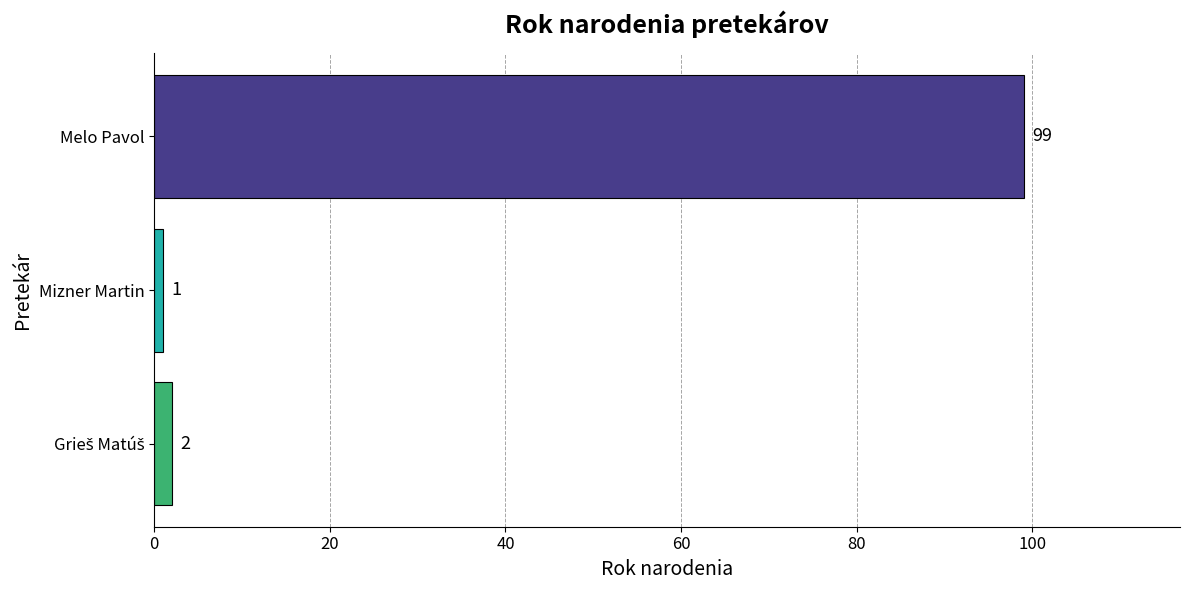

Between Mizner Martin and Melo Pavol, which is larger?

Melo Pavol